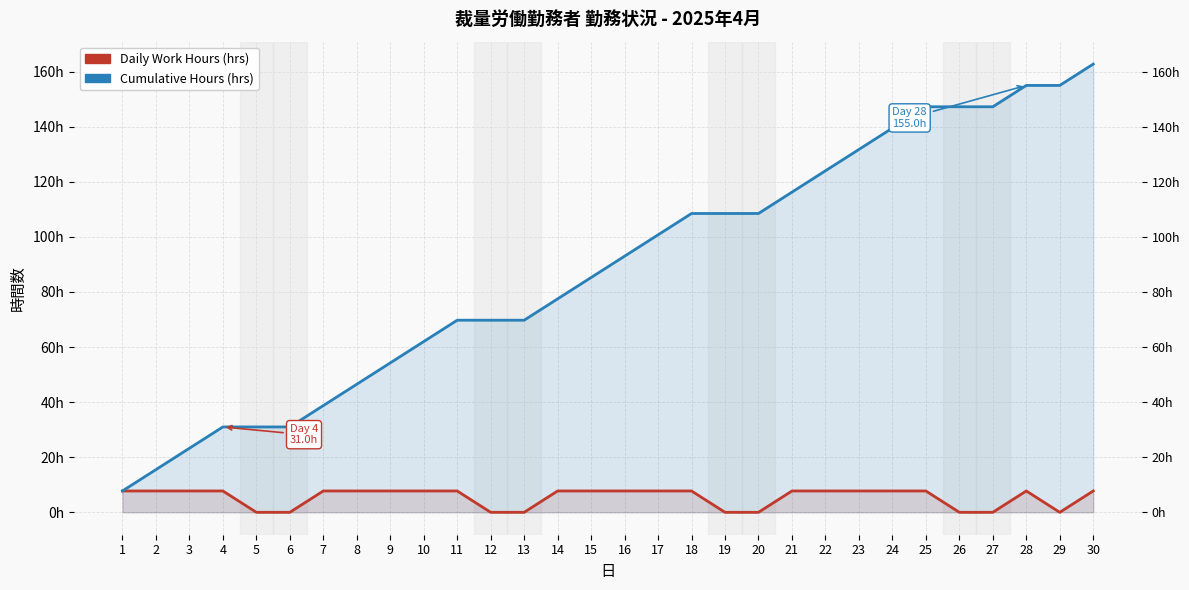

What is the maximum value shown in the chart?

162.8